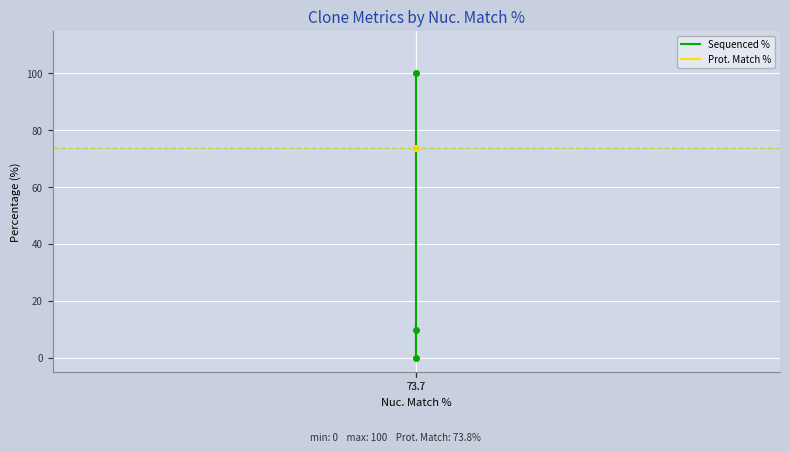

What is the difference between the Sequenced % values at 73.7 and 73.7?

90.3